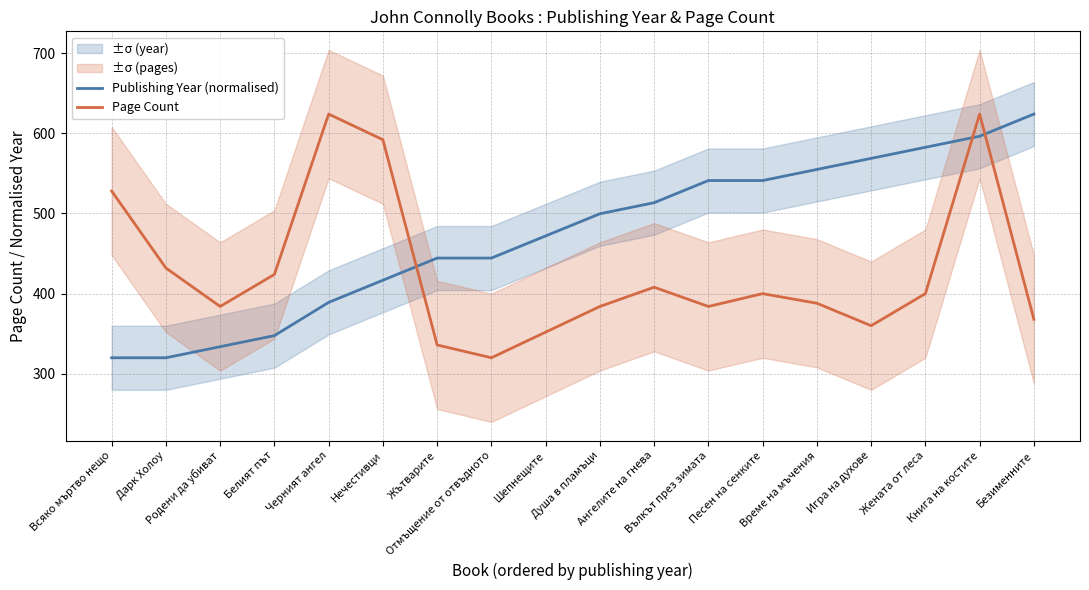

Rank the series by their average value, from highest to lowest.

Publishing Year (normalised), Page Count